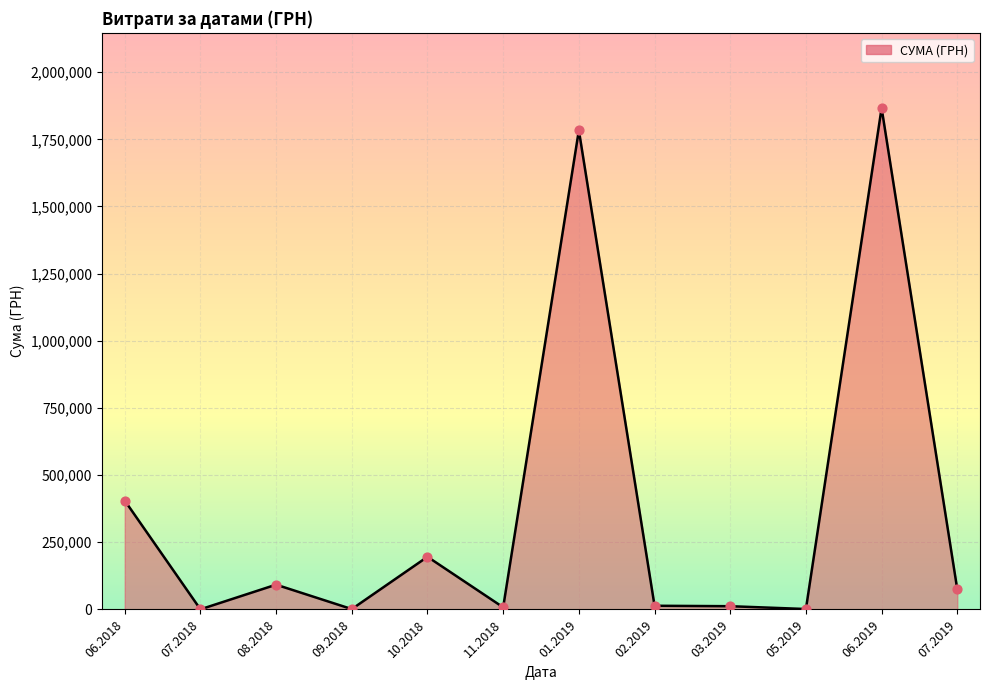

Between 06.2018 and 07.2019, which is larger?

06.2018